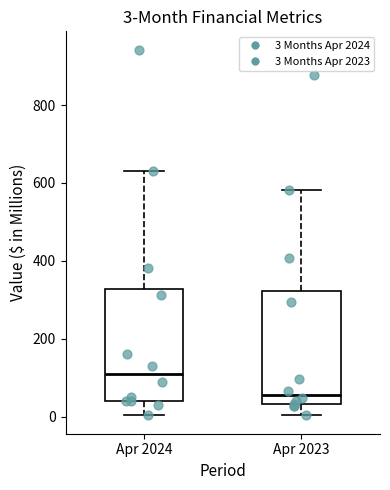

Which box has the lowest median line?

Apr 2023